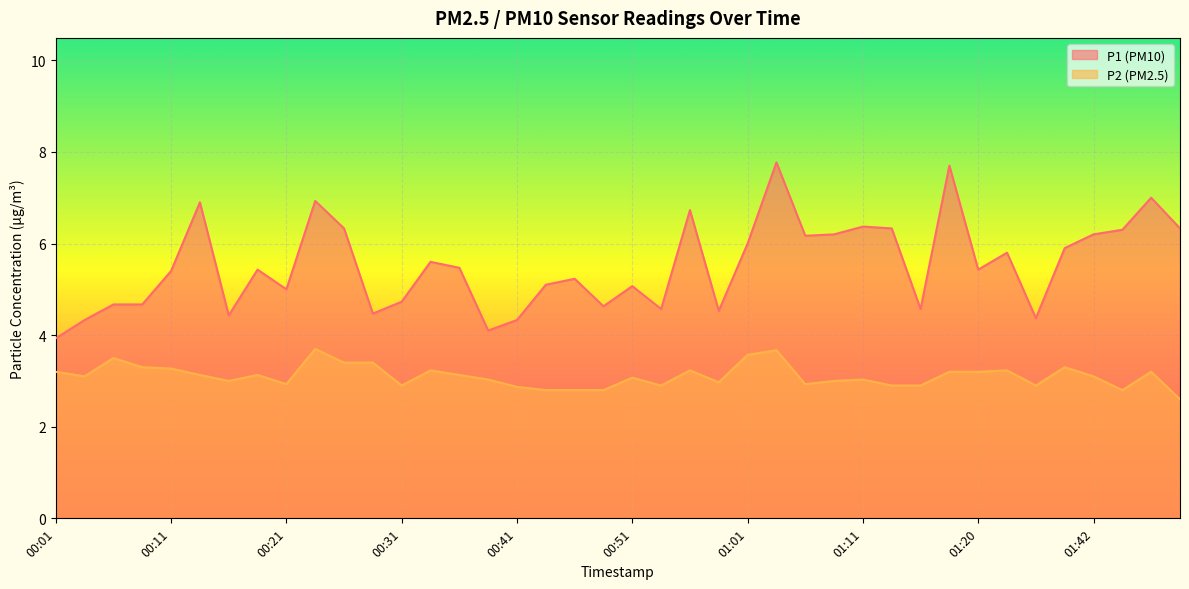

True or false: P2 and P1 intersect in this chart.

False